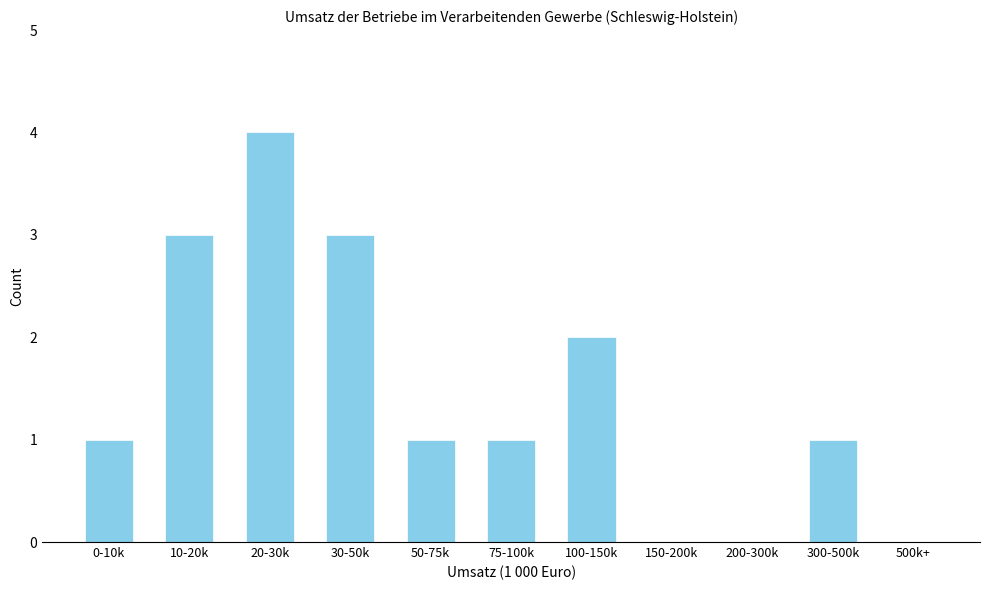

Reading right to left, what are all the values shown in this chart?

500k+=0	300-500k=1	200-300k=0	150-200k=0	100-150k=2	75-100k=1	50-75k=1	30-50k=3	20-30k=4	10-20k=3	0-10k=1